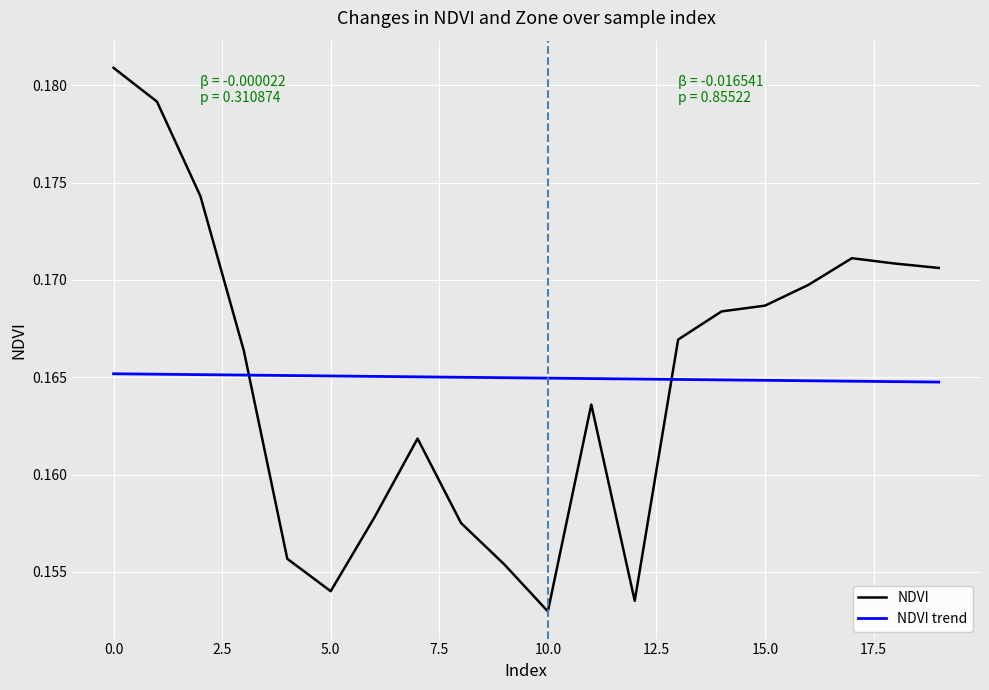

Rank the series by their maximum value, from lowest to highest.

NDVI trend, NDVI